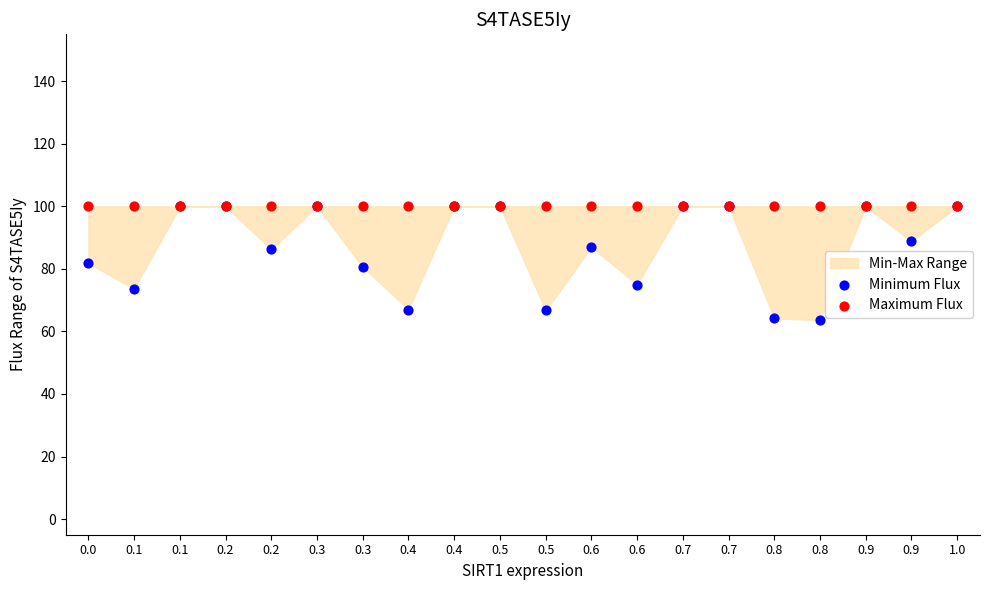

Which series reaches the minimum Y coordinate?

Minimum Flux